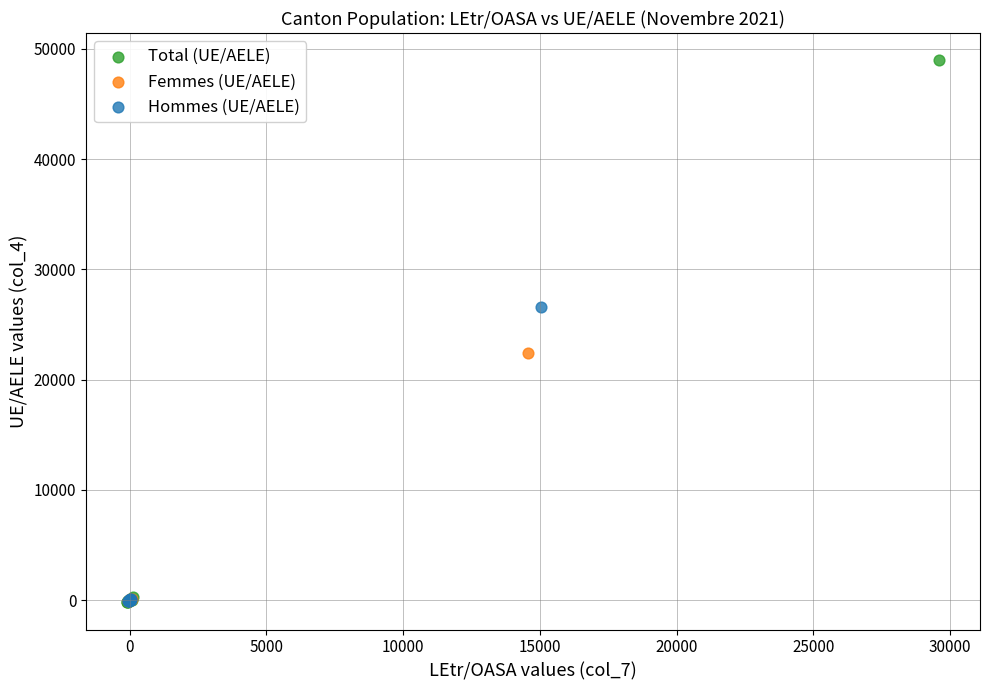

Which series has the widest spread of Y values?

Total (UE/AELE)